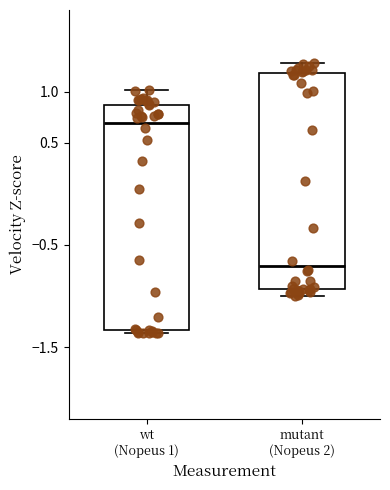

Which box is the tallest, from its lower edge to its upper edge?

wt (Nopeus 1)